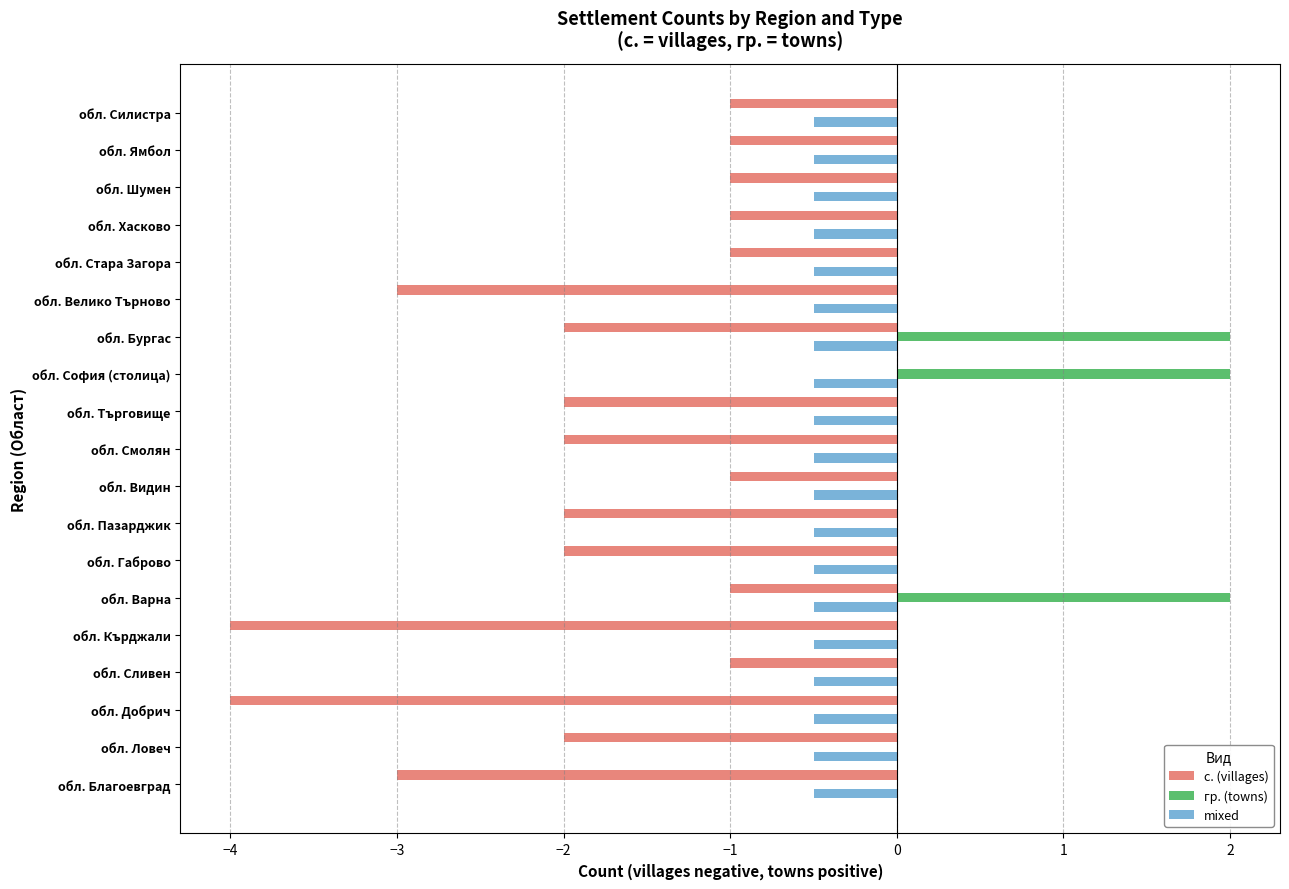

How many series are shown in this chart?

3